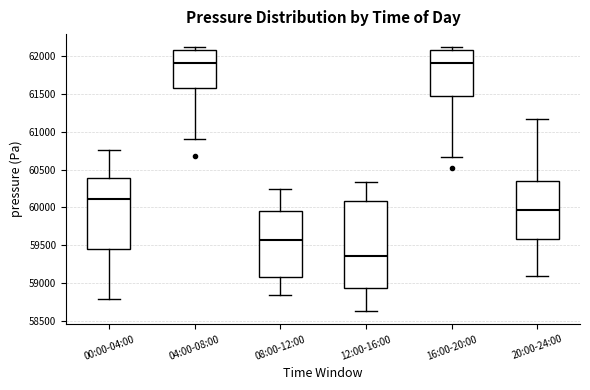

Reading left to right, read every box against the y-axis: the position of its median line, the range the box covers, and the ends of its whiskers. The values are not printed on the chart, so give them approximately, as read against the axis.

00:00-04:00: median 60100, box 59450 to 60400, whiskers 58800 to 60750
04:00-08:00: median 61900, box 61550 to 62050, whiskers 60900 to 62100
08:00-12:00: median 59550, box 59100 to 59950, whiskers 58850 to 60250
12:00-16:00: median 59350, box 58950 to 60100, whiskers 58650 to 60350
16:00-20:00: median 61900, box 61450 to 62050, whiskers 60650 to 62100
20:00-24:00: median 59950, box 59600 to 60350, whiskers 59100 to 61150